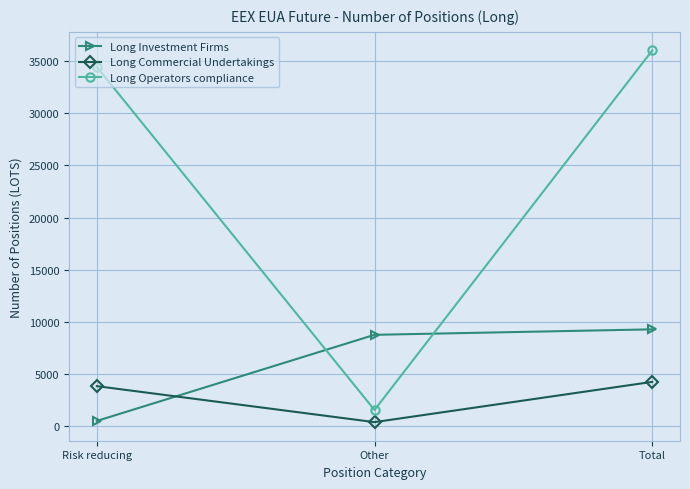

Rank the series by their average value, from lowest to highest.

Long Commercial Undertakings, Long Investment Firms, Long Operators compliance